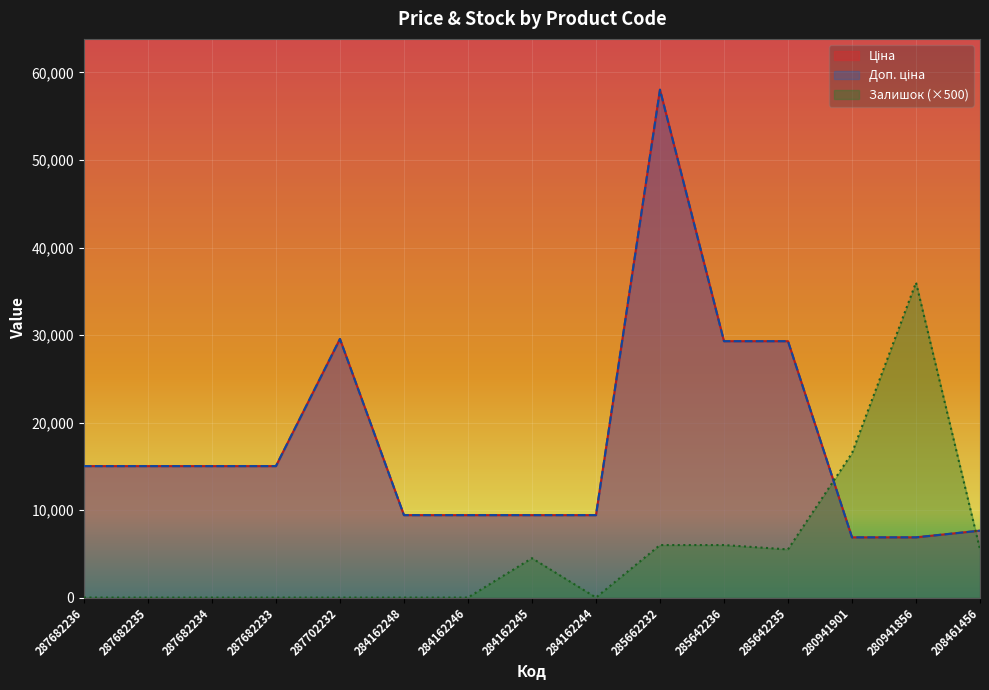

How many values in the Доп. ціна series are below 15019?

7